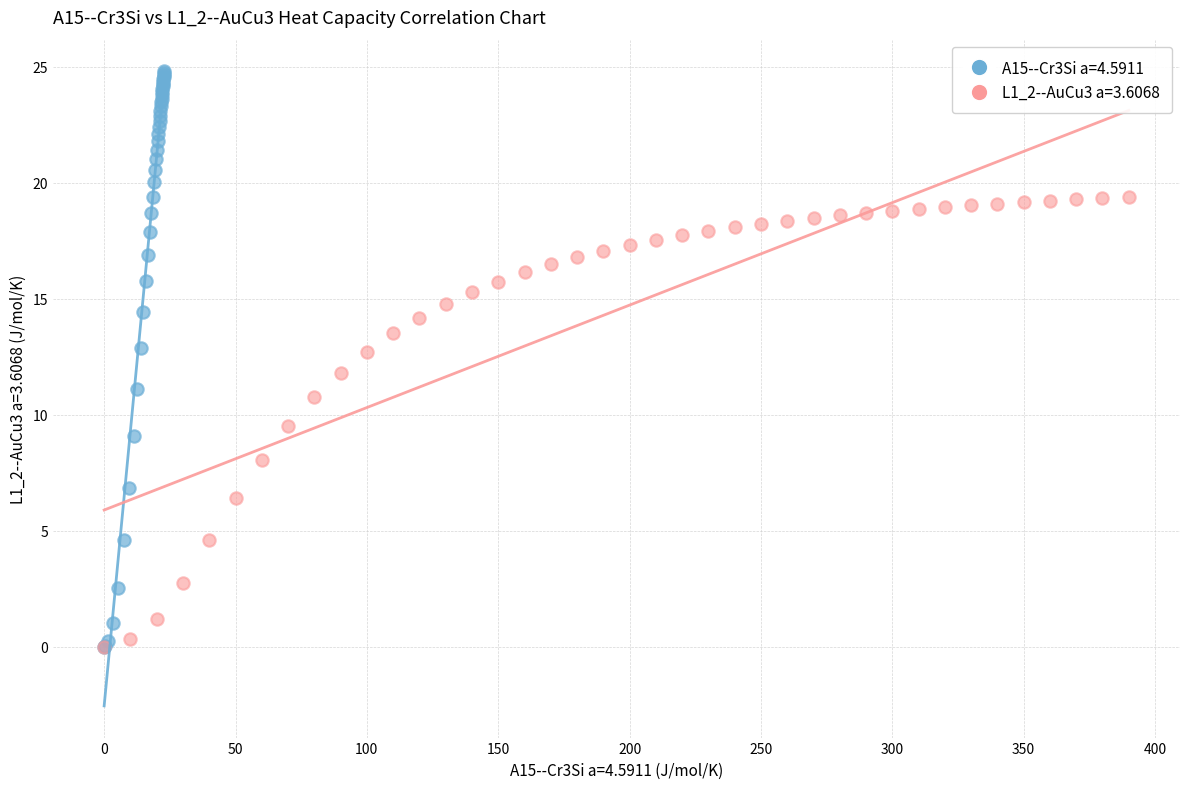

Which series has the largest Y range (max minus min)?

A15--Cr3Si a=4.5911